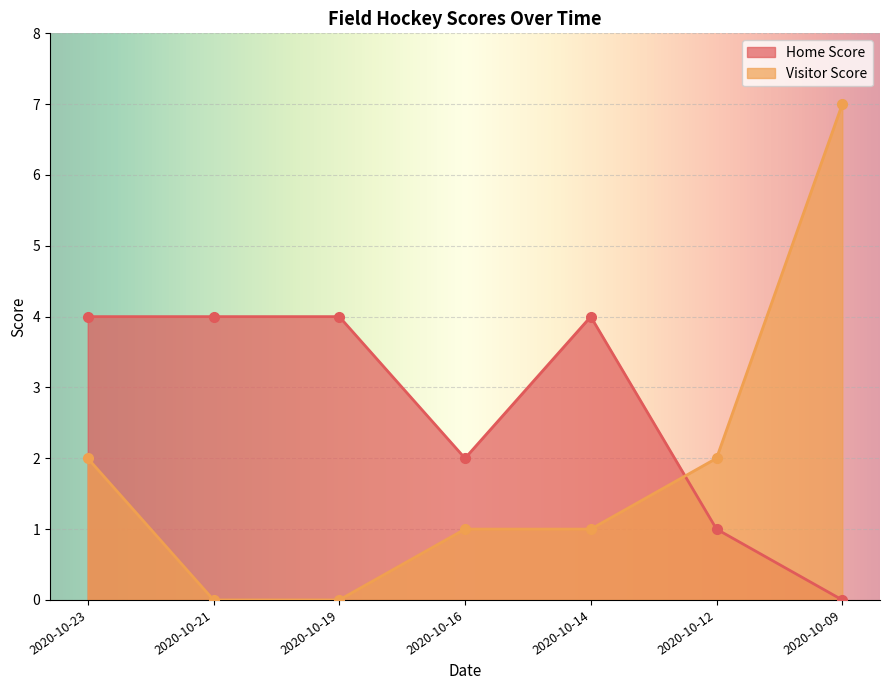

The value of Home Score at 2020-10-21 is 4. True or false?

True